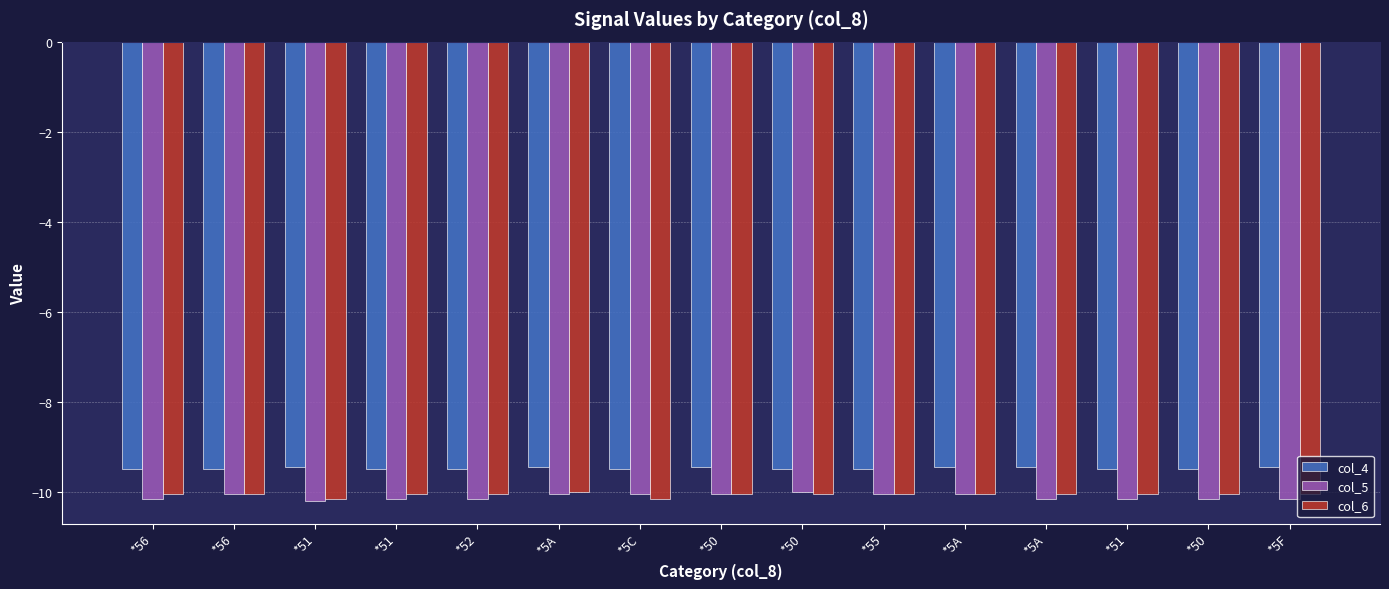

What are all the series names shown in the legend?

col_4, col_5, col_6